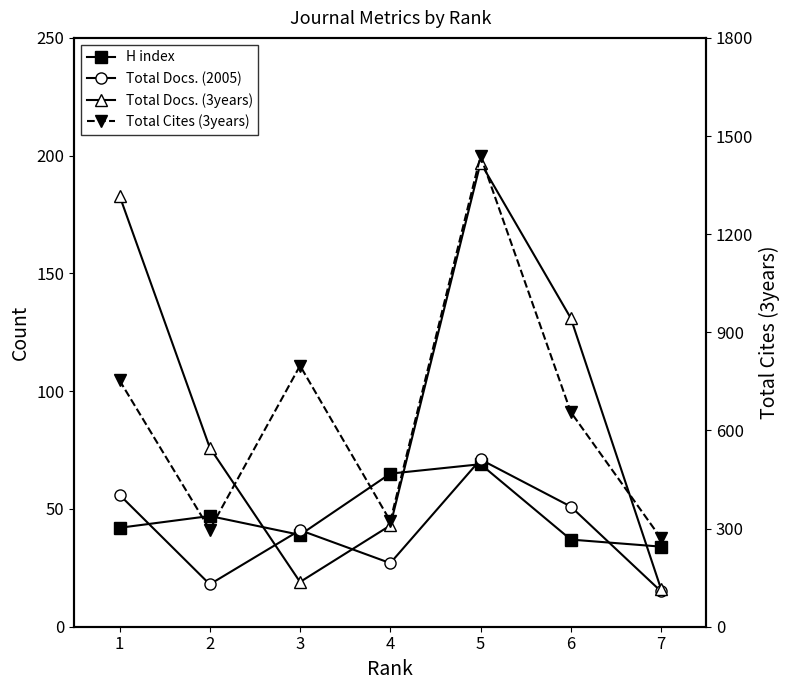

What is the total value across all series at 1?

1034